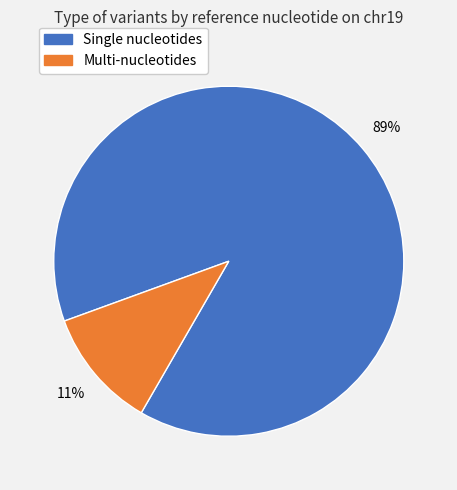

To the nearest percent, what is the average slice percentage?

50%